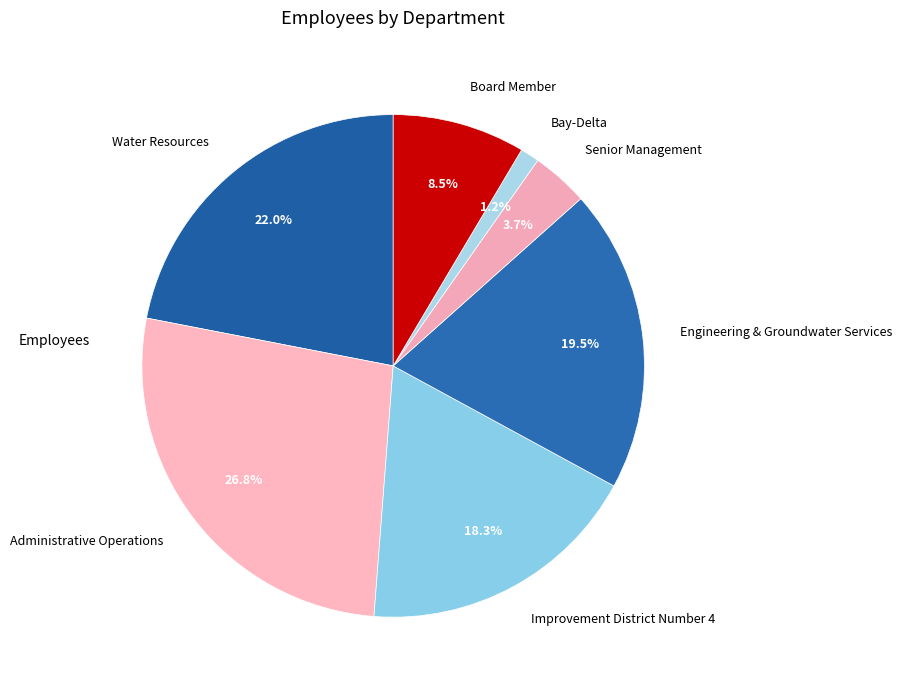

To the nearest percent, what percentage of the pie is Water Resources?

22%